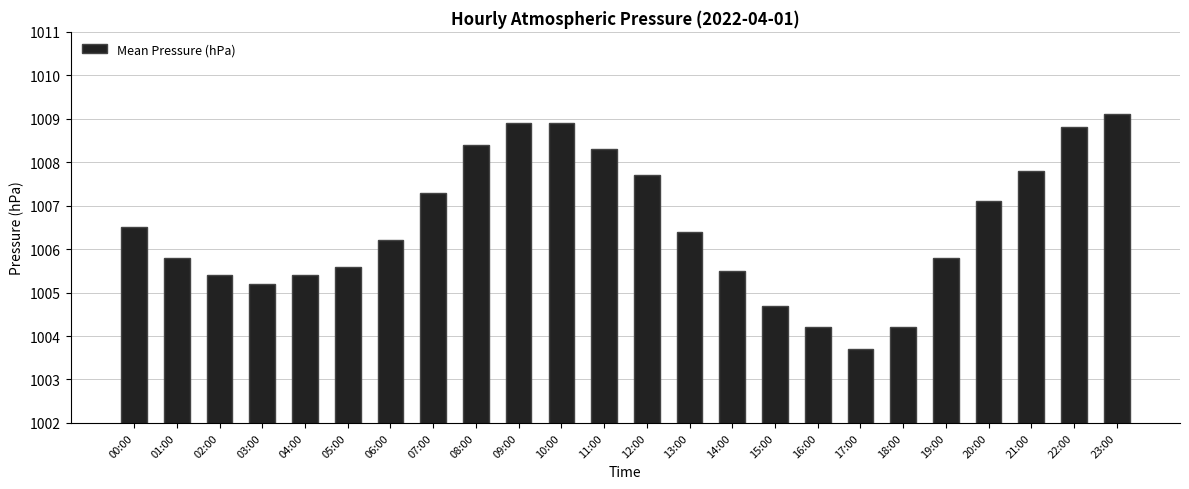

What is the average value?

1006.5